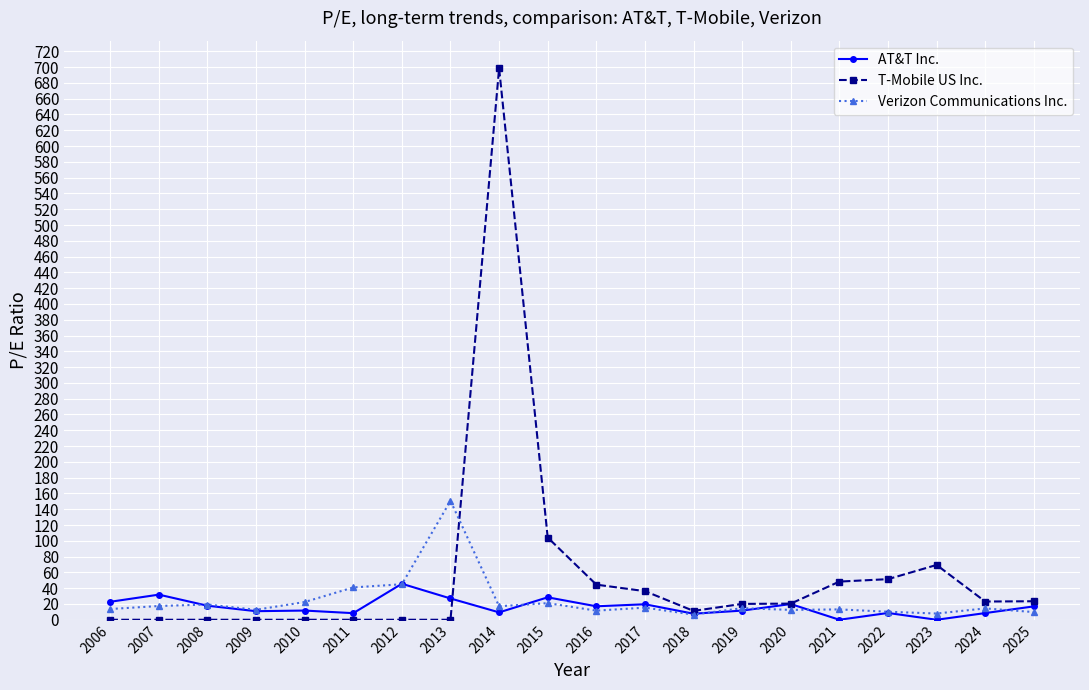

Is it true that T-Mobile US Inc. equals 23.1 at 2024?

True